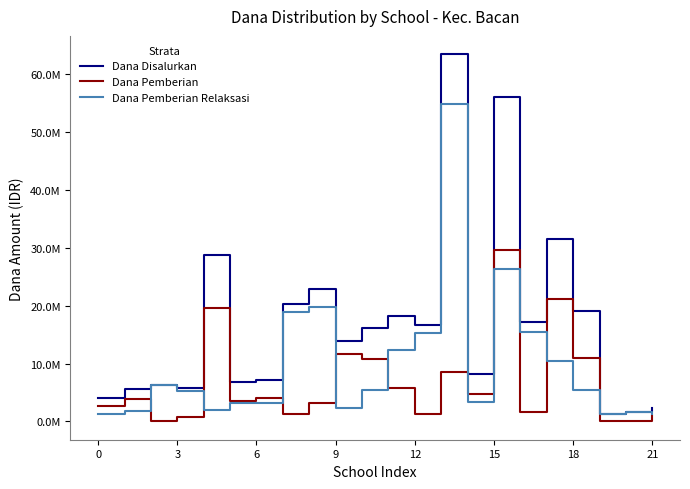

What are all the series names shown in the legend?

Dana Disalurkan, Dana Pemberian, Dana Pemberian Relaksasi